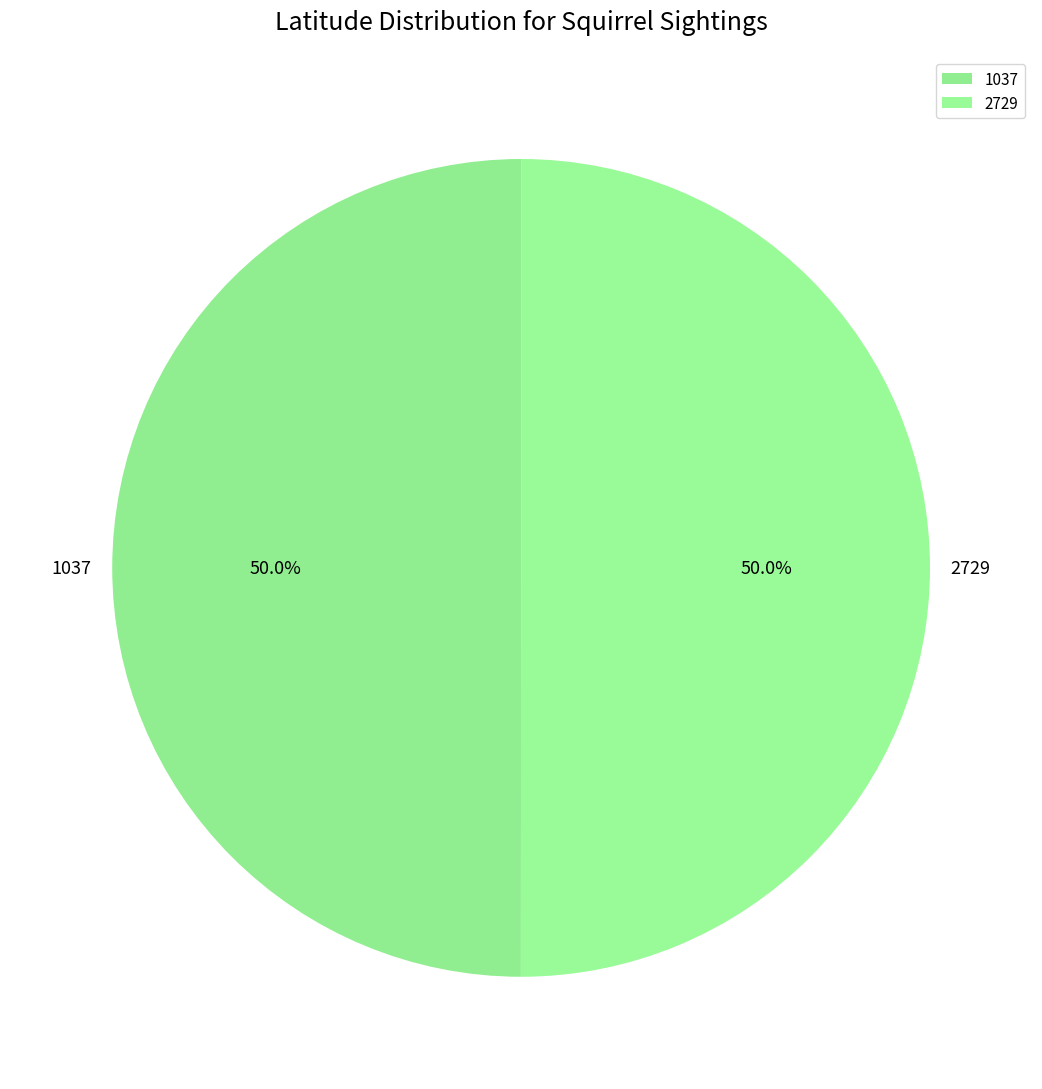

How many segments does this pie chart have?

2